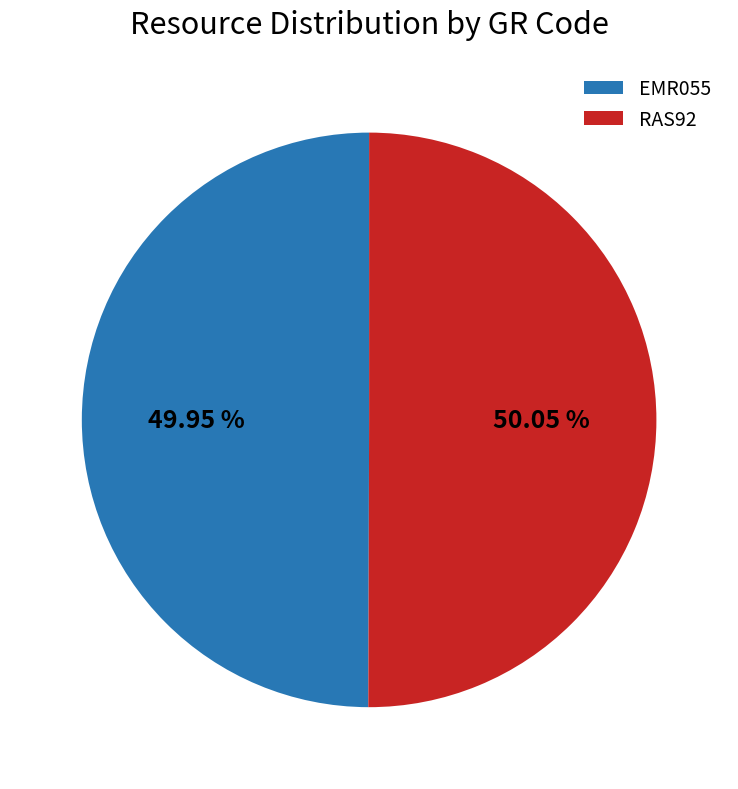

True or false: EMR055 accounts for 37% of the total.

False